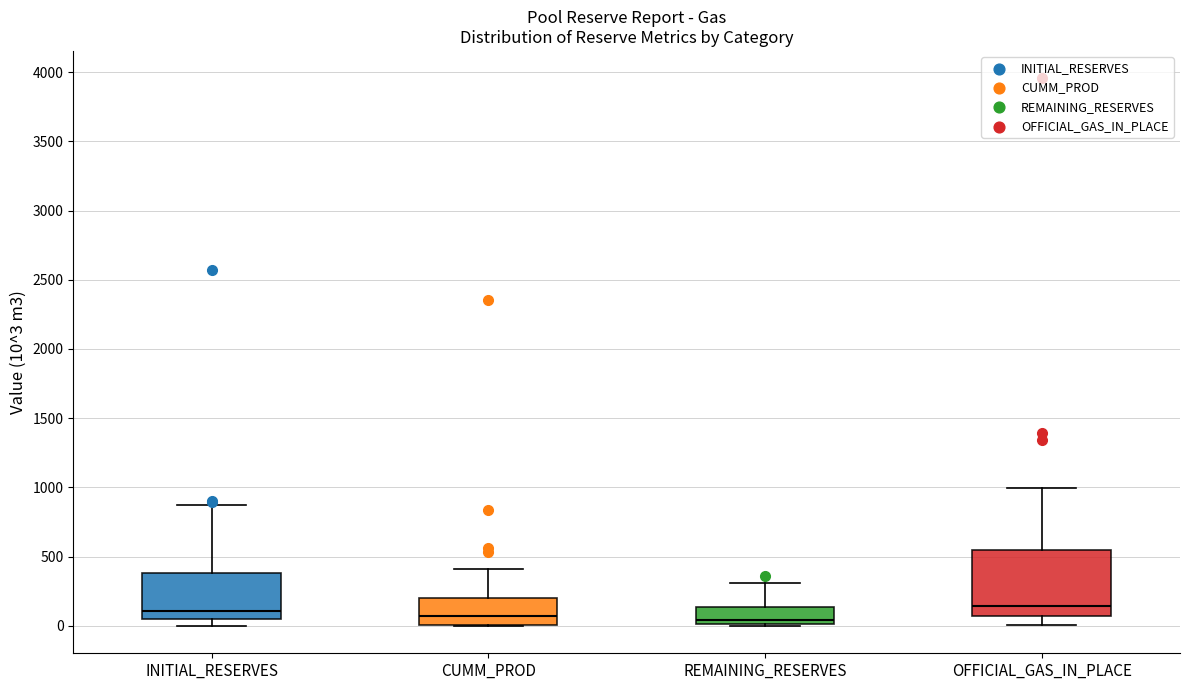

Reading left to right, read every box against the y-axis: the position of its median line, the range the box covers, and the ends of its whiskers. The values are not printed on the chart, so give them approximately, as read against the axis.

INITIAL_RESERVES: median 100, box 50 to 400, whiskers 0 to 850
CUMM_PROD: median 50, box 0 to 200, whiskers 0 to 400
REMAINING_RESERVES: median 50, box 0 to 150, whiskers 0 to 300
OFFICIAL_GAS_IN_PLACE: median 150, box 50 to 550, whiskers 0 to 1000